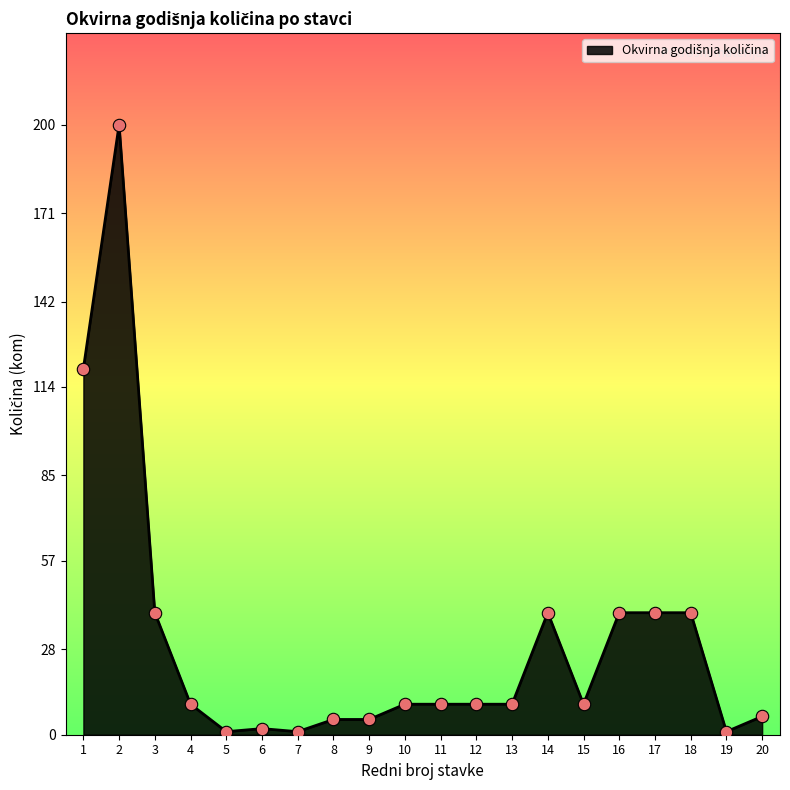

Which has a higher value, 20 or 14?

14